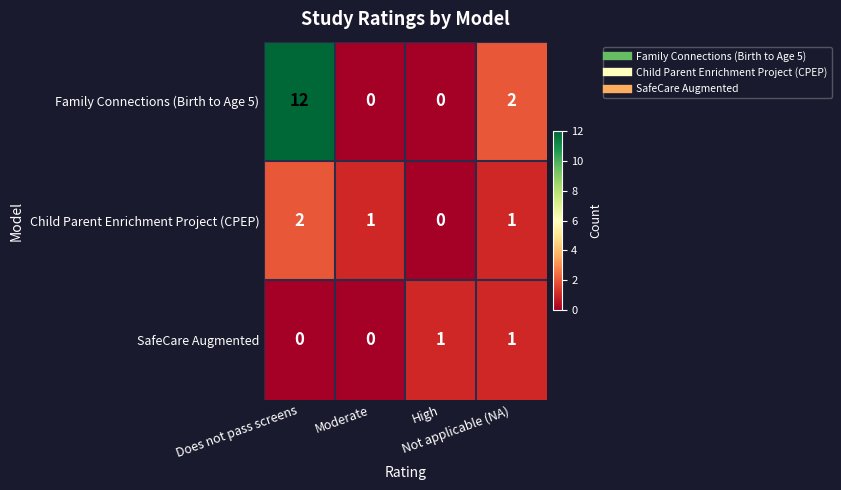

How many Family Connections (Birth to Age 5) values are between 0 and 12?

4